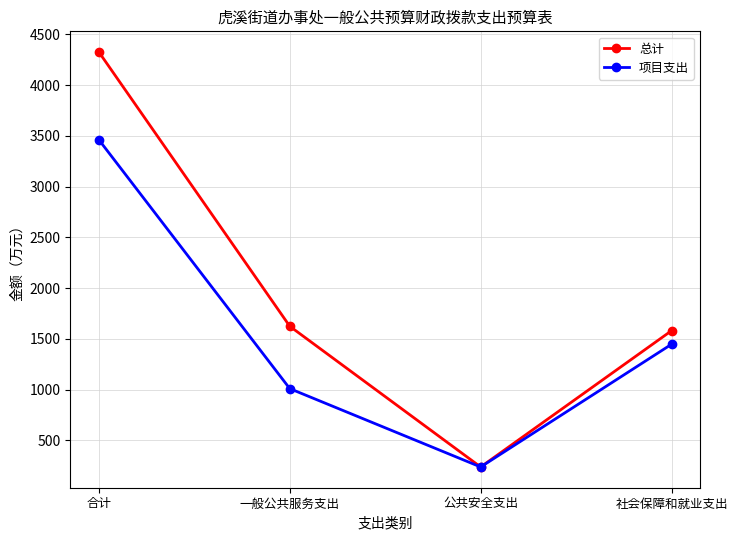

At 一般公共服务支出, list the series in order from smallest to largest.

项目支出, 总计